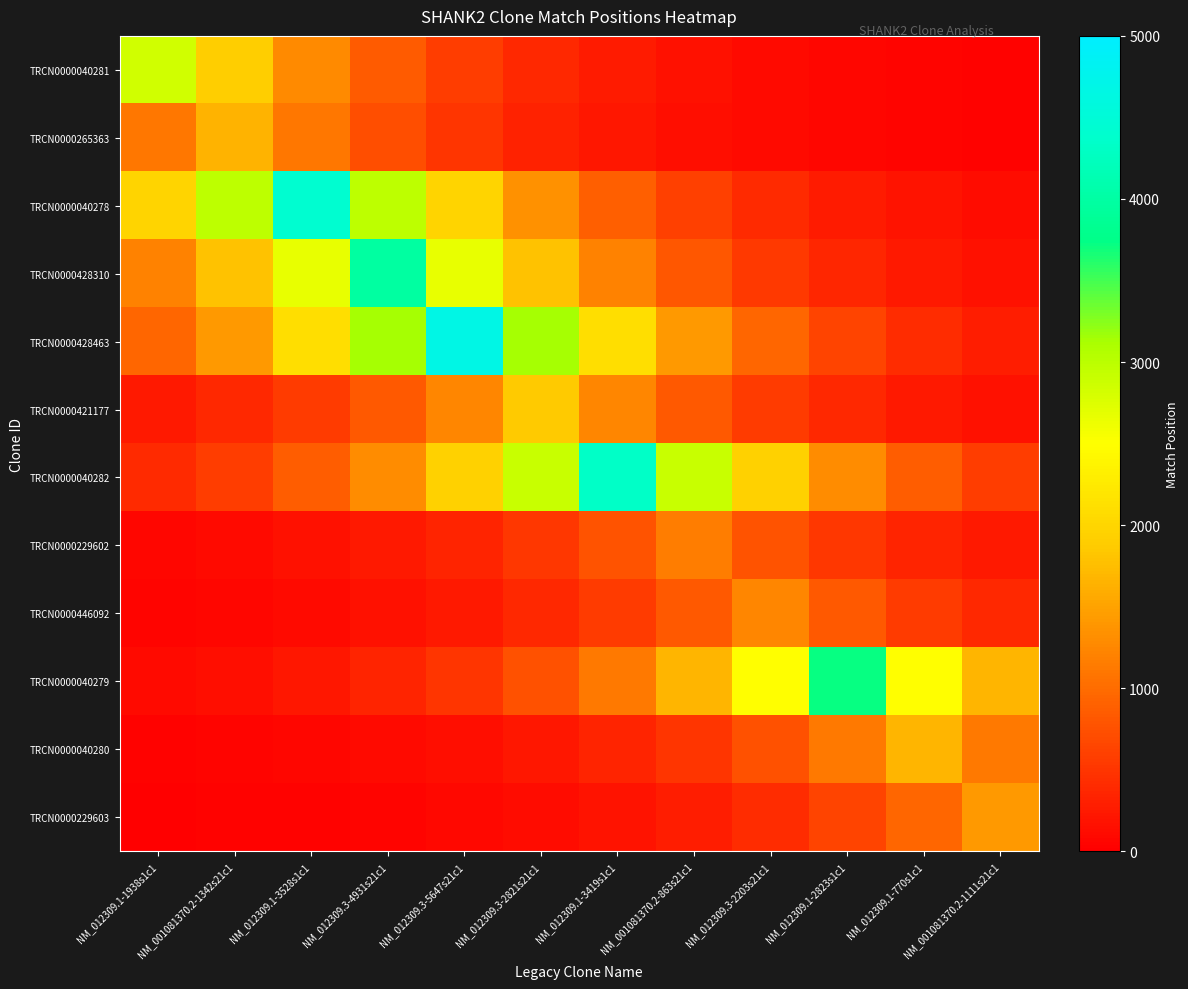

At how many categories does at least one series exceed 2309?

11